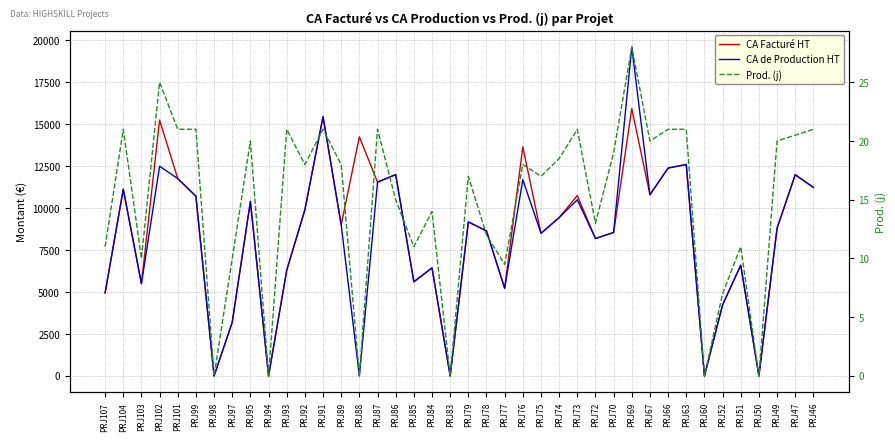

Rank the categories by Prod. (j) value from lowest to highest.

PRJ98, PRJ94, PRJ88, PRJ83, PRJ60, PRJ50, PRJ52, PRJ77, PRJ103, PRJ97, PRJ107, PRJ85, PRJ51, PRJ78, PRJ72, PRJ84, PRJ86, PRJ79, PRJ75, PRJ92, PRJ89, PRJ76, PRJ74, PRJ70, PRJ95, PRJ67, PRJ49, PRJ47, PRJ104, PRJ101, PRJ99, PRJ93, PRJ91, PRJ87, PRJ73, PRJ66, PRJ63, PRJ46, PRJ102, PRJ69